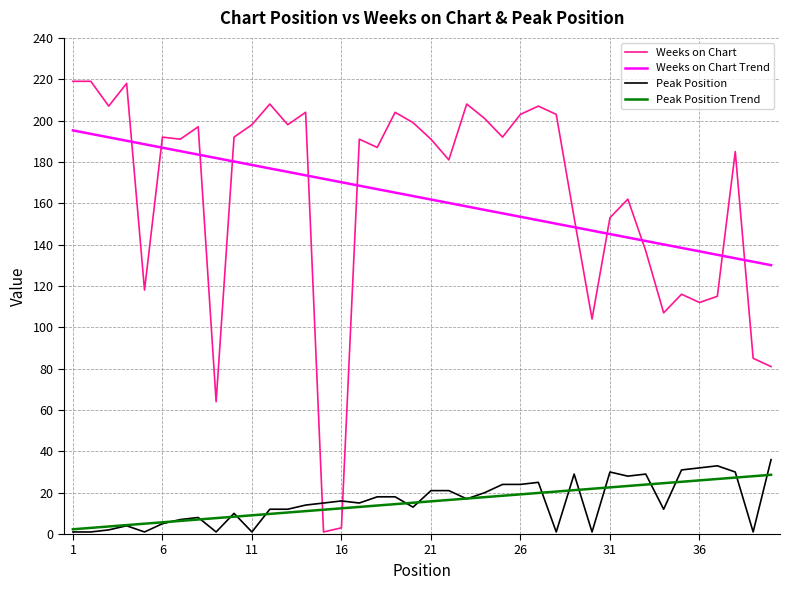

What is the highest value of the Peak Position Trend series?

28.7